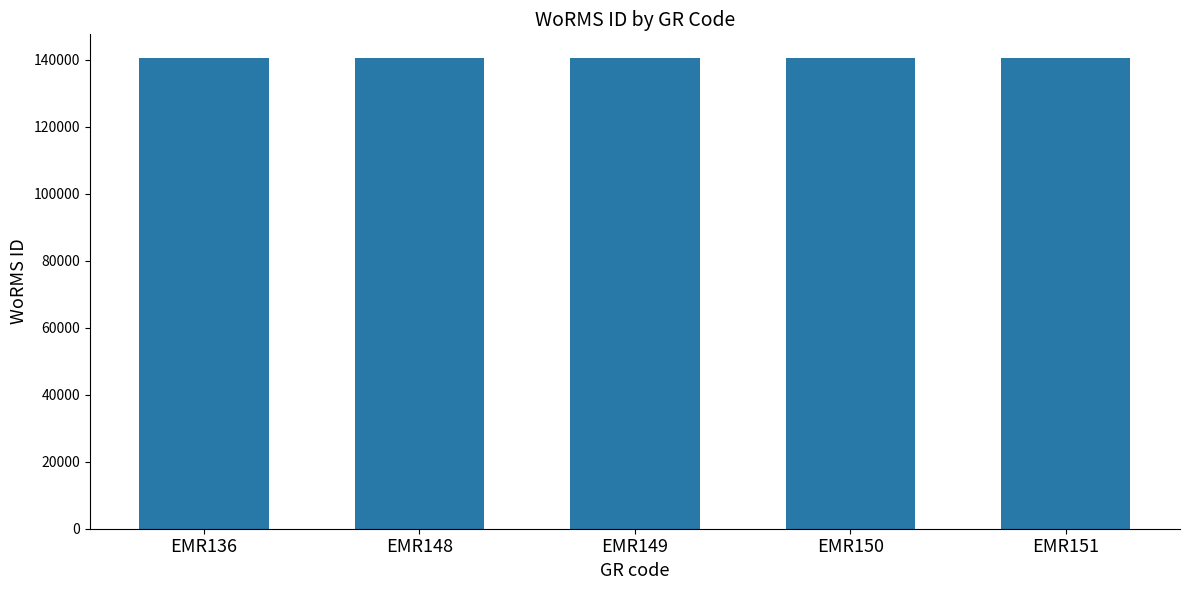

What is the maximum value shown in the chart?

140513